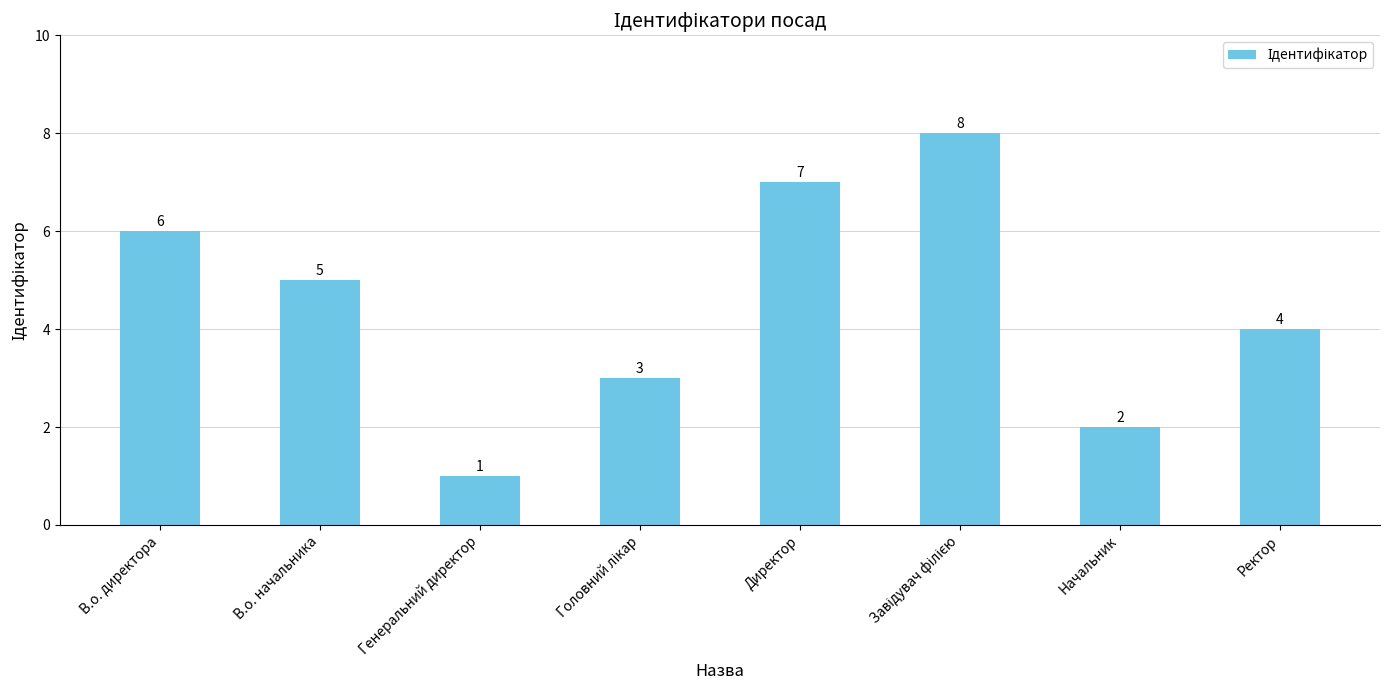

What is the change in value from В.о. директора to Генеральний директор?

-5